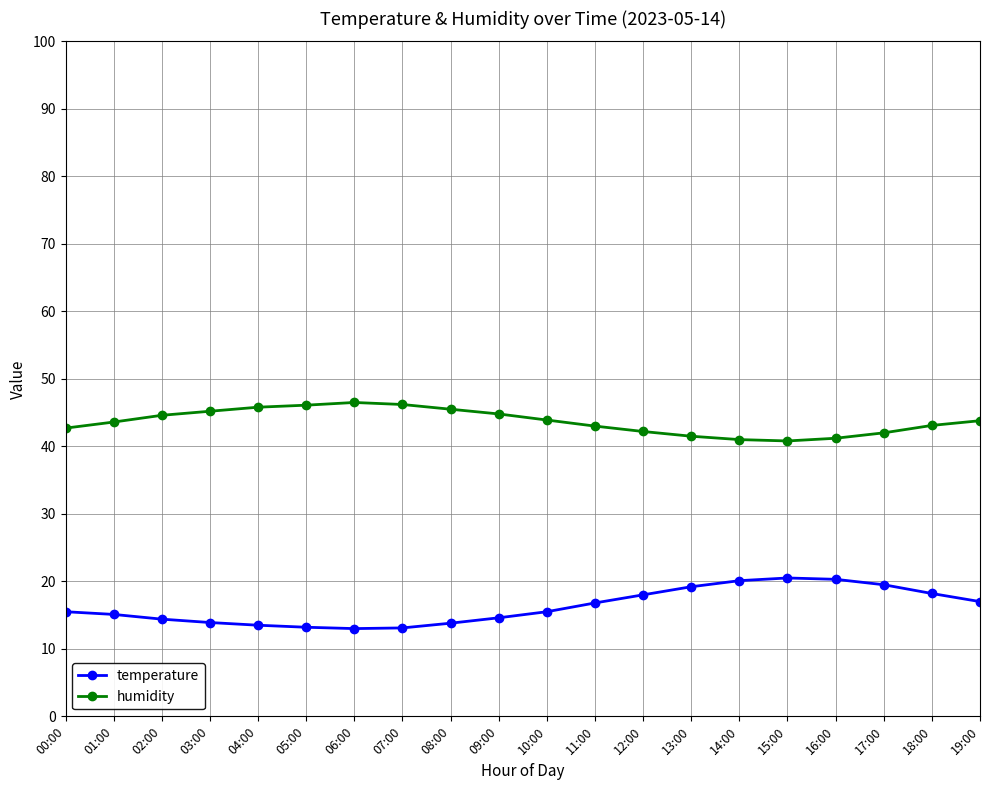

At 00:00, list the series in order from largest to smallest.

humidity, temperature